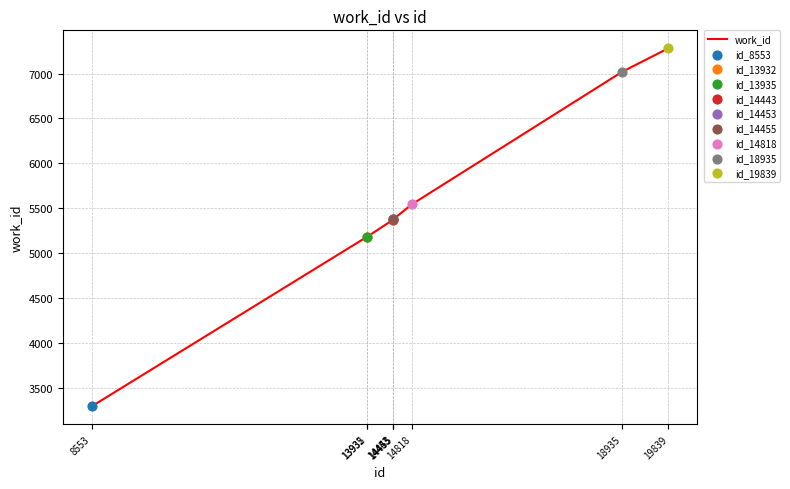

Approximately how many times larger is the value at 13935 compared to 13932?

1.0